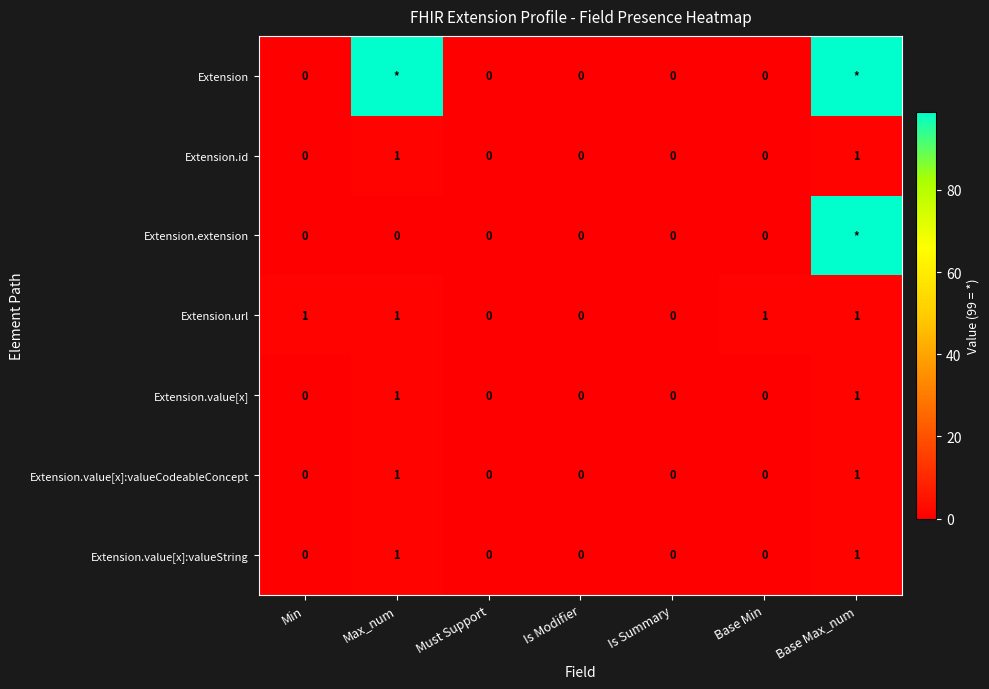

The Extension.value[x] series shows 0 at Base Min. True or false?

True